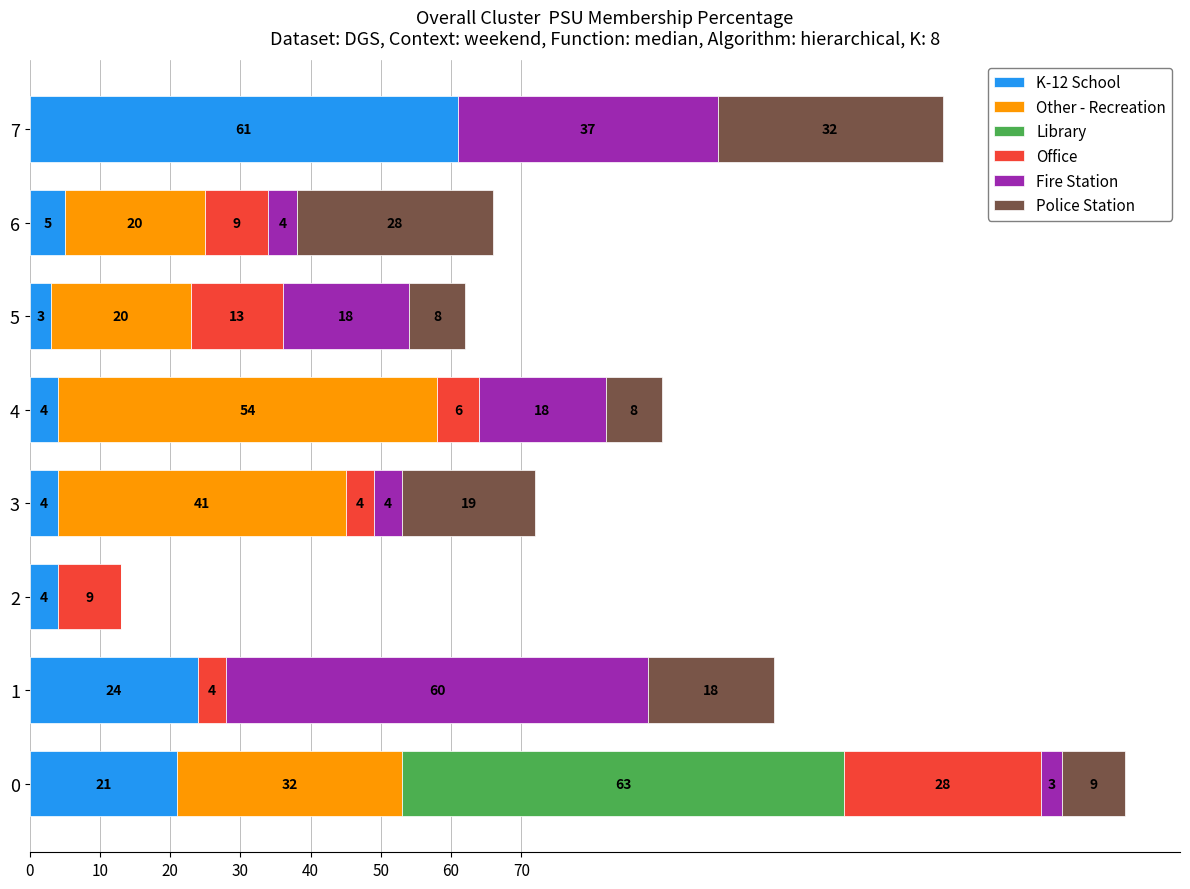

What is the approximate value of K-12 School at 6?

5